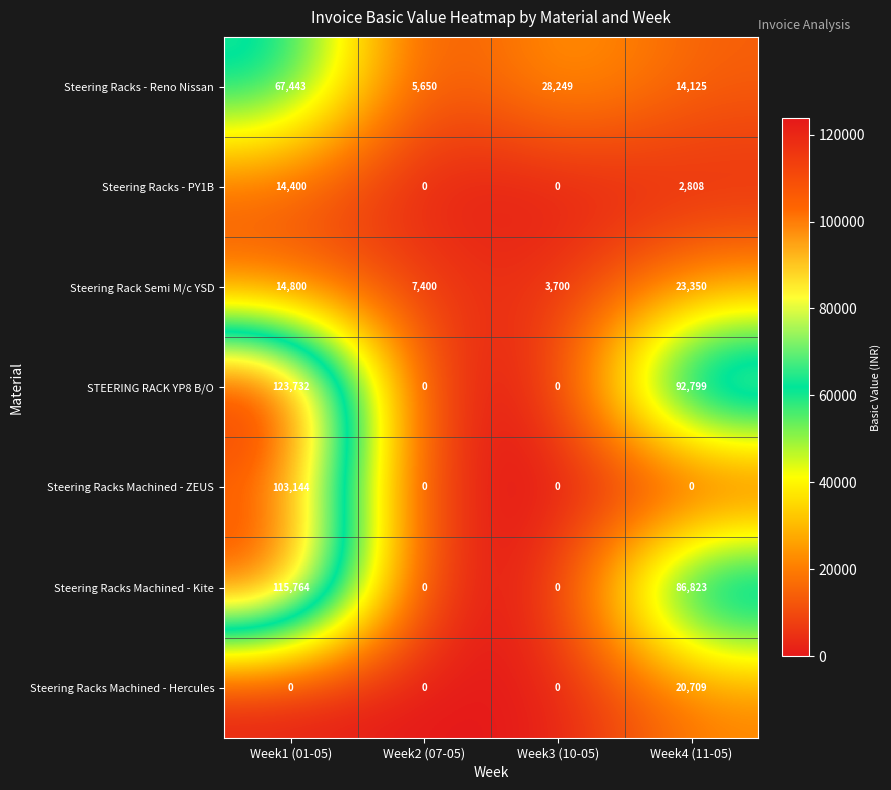

How many categories are shown in the chart?

4